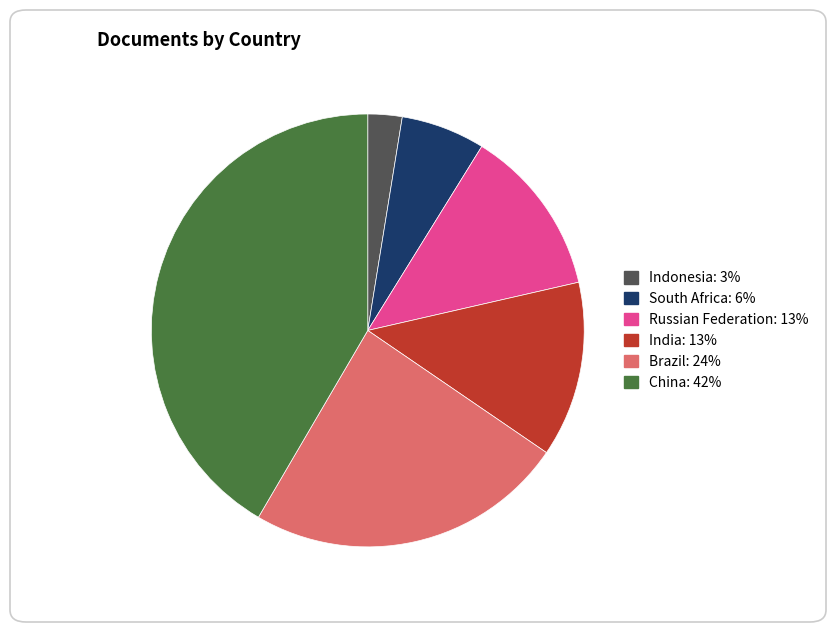

Approximately how many times larger is the value at Russian Federation compared to Indonesia?

4.9